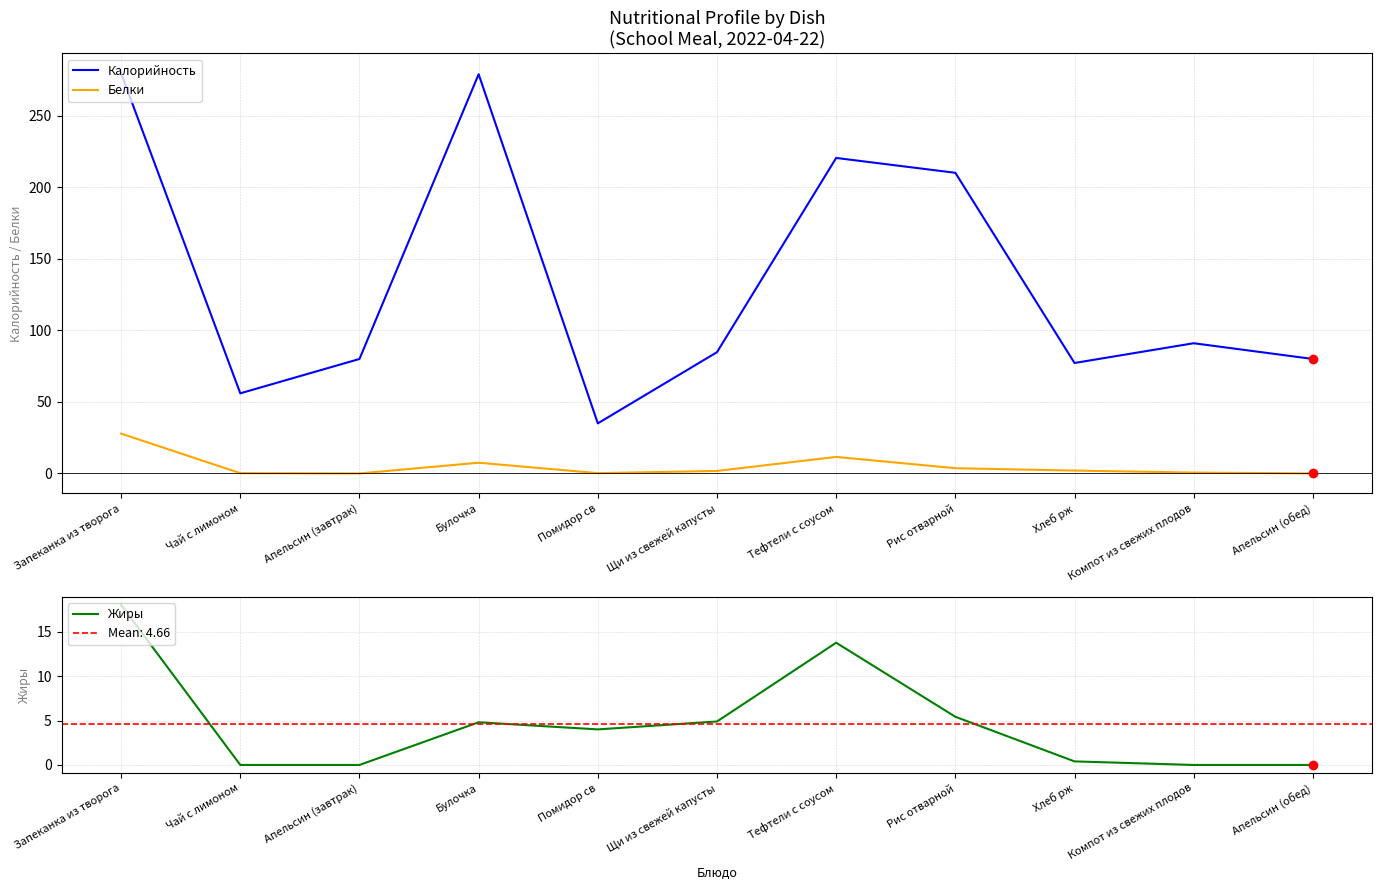

True or false: Белки and Жиры intersect in this chart.

True